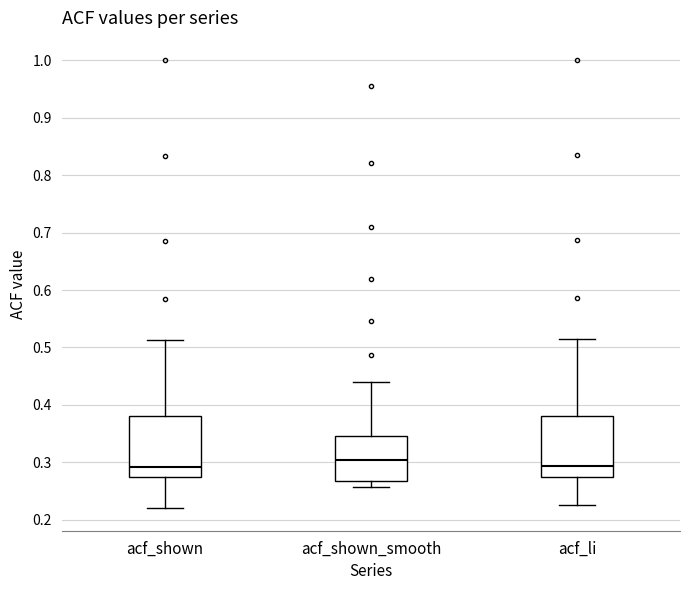

Where is the upper edge of the box for acf_li on the y-axis? The values are not printed on the chart, so give them approximately, as read against the axis.

0.38